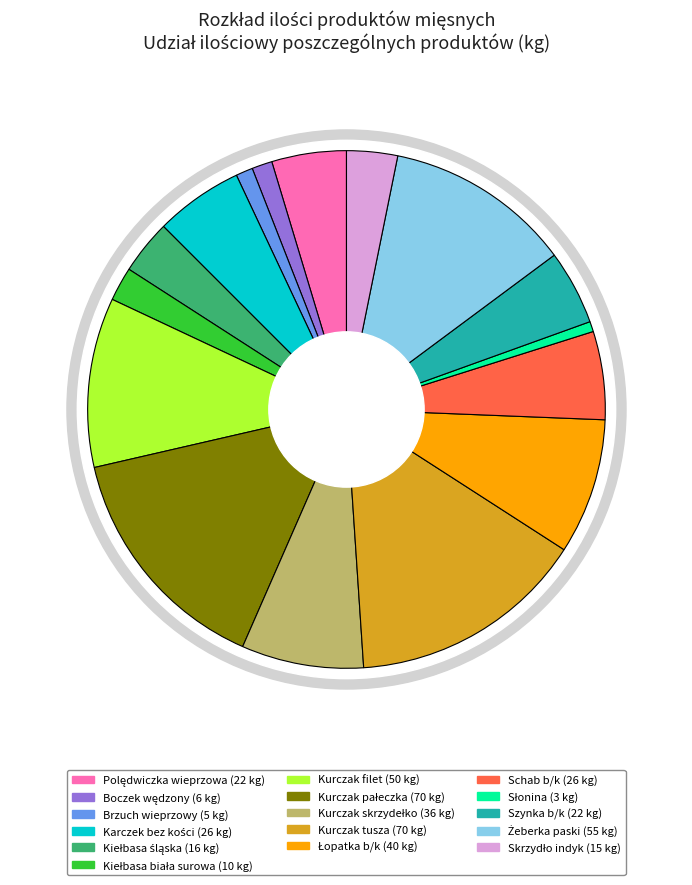

Does Boczek wędzony account for over 50% of the chart?

No